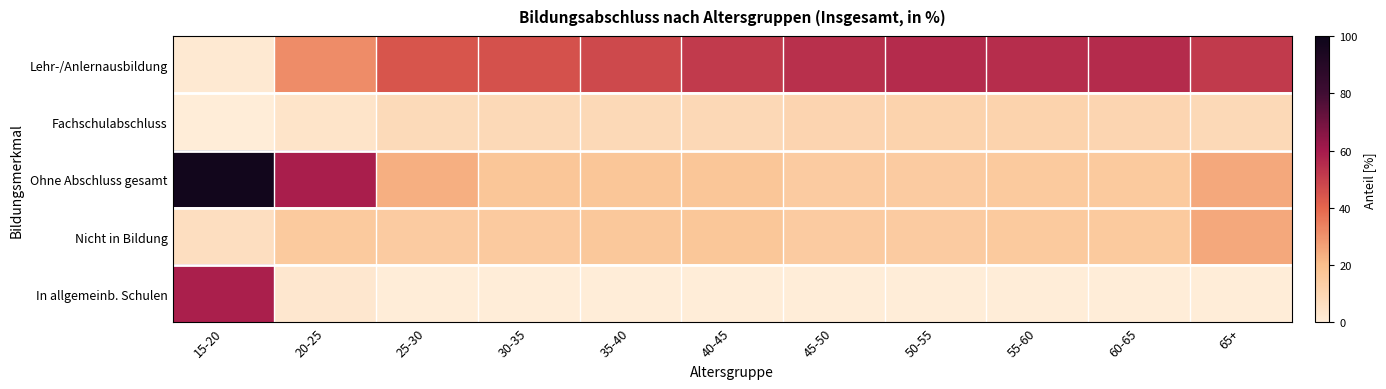

Which series has the largest total across all categories?

Lehr-/Anlernausbildung